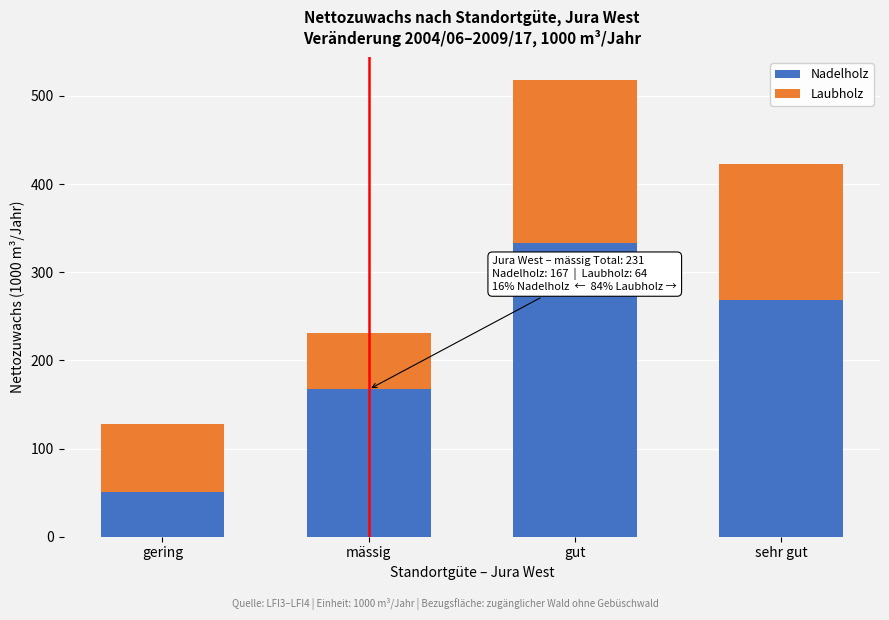

Reading right to left, list the values for the Nadelholz series.

269	333	167	51